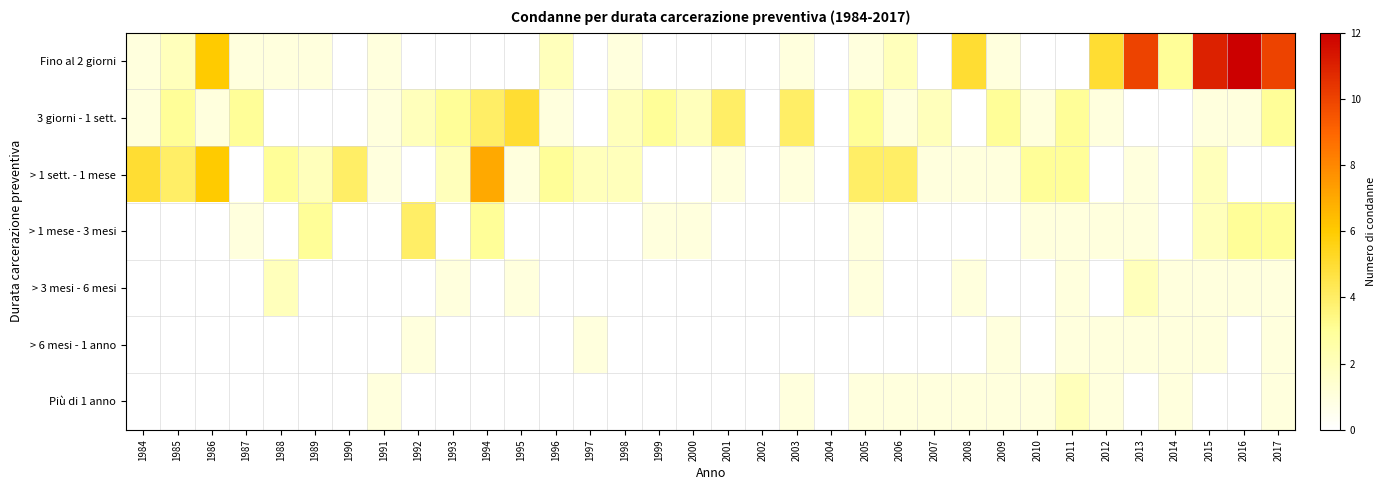

Rank the series by their maximum value, from highest to lowest.

Fino al 2 giorni, > 1 sett. - 1 mese, 3 giorni - 1 sett., > 1 mese - 3 mesi, > 3 mesi - 6 mesi, Più di 1 anno, > 6 mesi - 1 anno